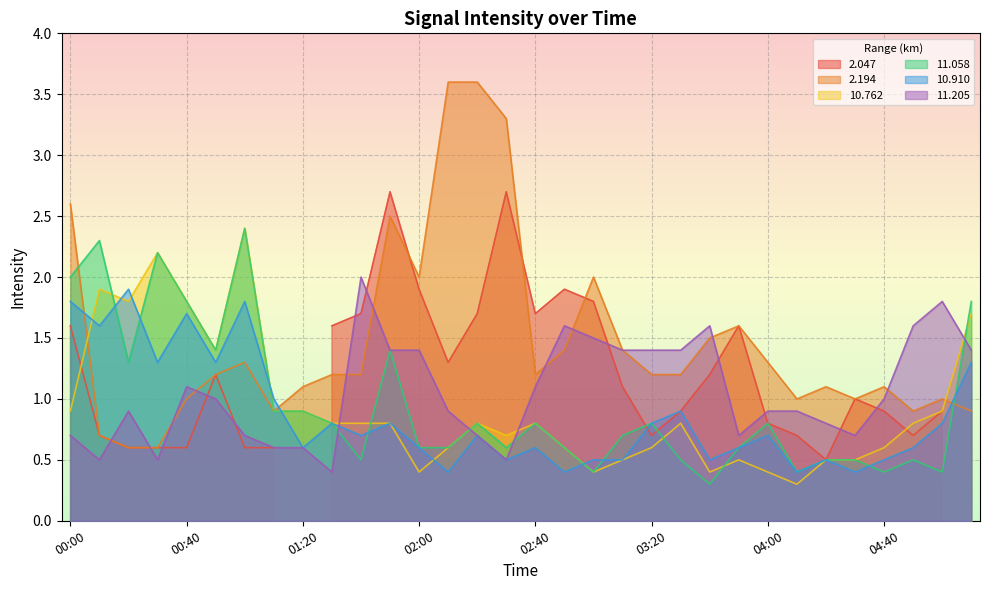

Which series has the widest spread of values?

2.194